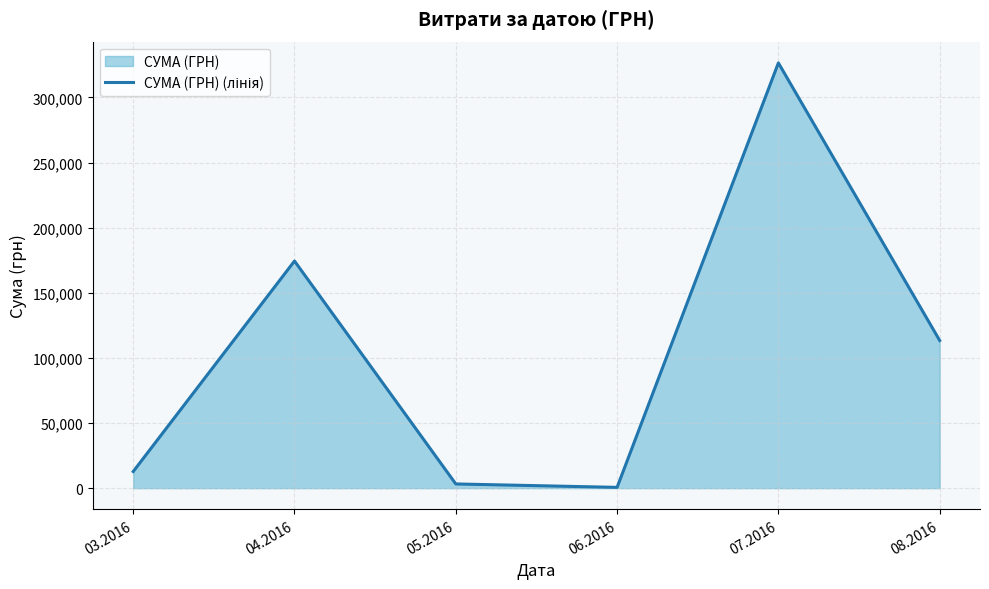

What is the smallest value displayed?

600.0